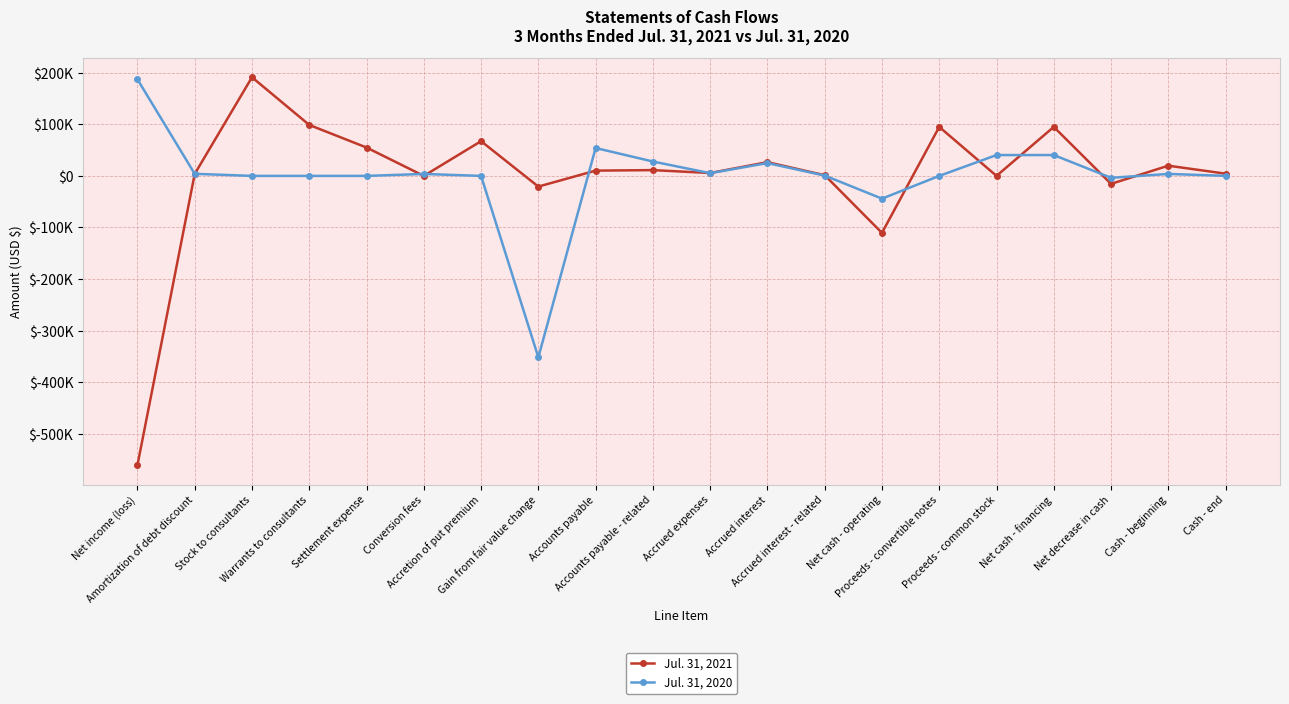

What is the difference between the second highest and second lowest values in the Jul. 31, 2020 series?

98185